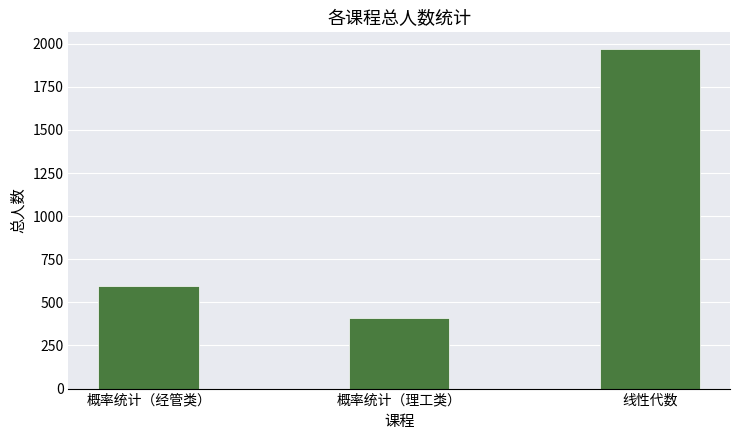

At which category does the chart reach its peak across all series?

线性代数